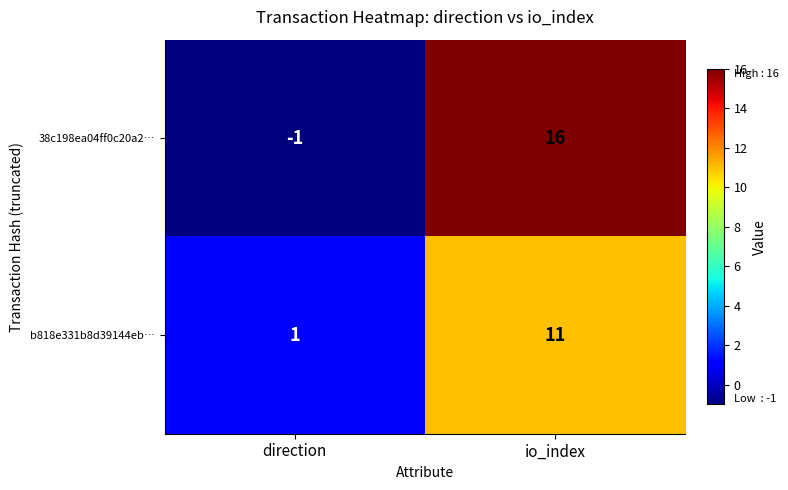

Rank the series by their average value, from lowest to highest.

b818e331b8d39144eb…, 38c198ea04ff0c20a2…